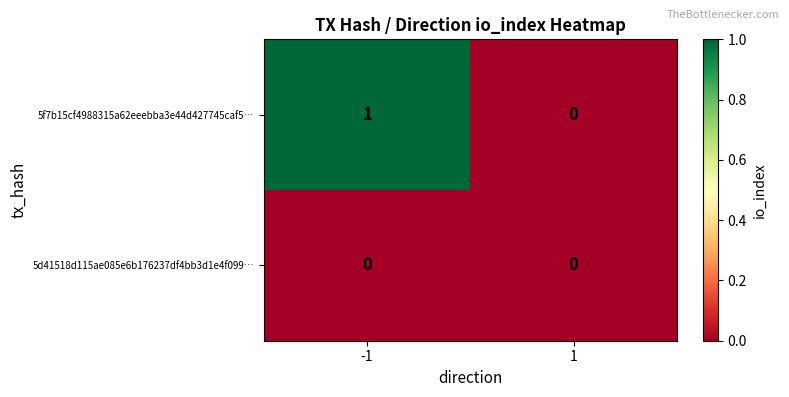

How many categories are shown in the chart?

2